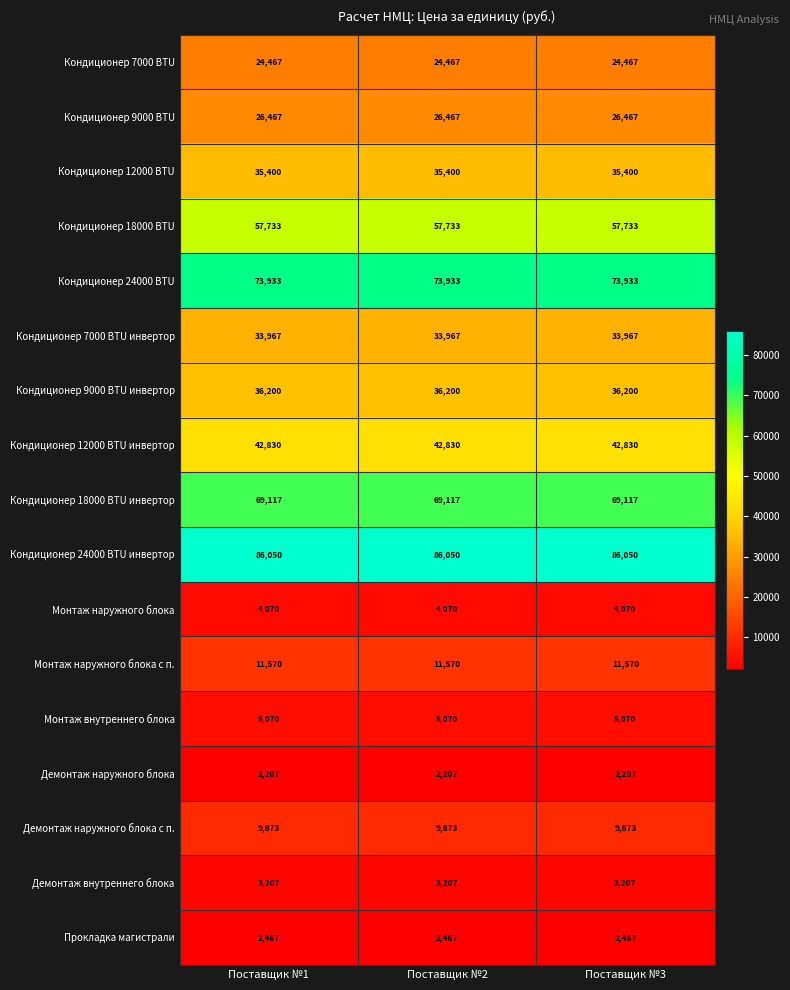

What is the lowest value of the Кондиционер 18000 BTU series?

57733